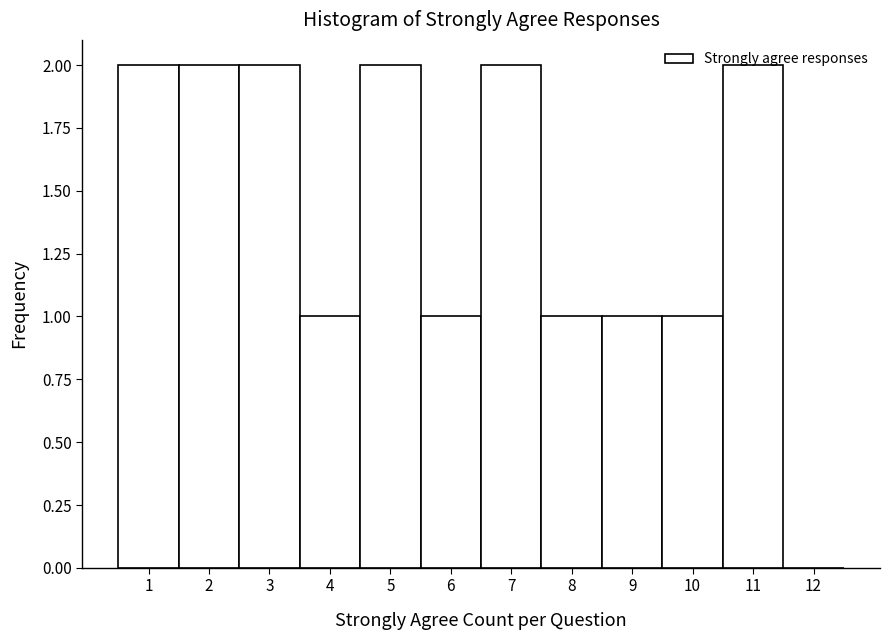

Reading left to right, list every bar in this chart as the range it spans on the x-axis followed by its height. The values are not printed on the chart, so give them approximately, as read against the axis.

0.5 to 1.5: 2
1.5 to 2.5: 2
2.5 to 3.5: 2
3.5 to 4.5: 1
4.5 to 5.5: 2
5.5 to 6.5: 1
6.5 to 7.5: 2
7.5 to 8.5: 1
8.5 to 9.5: 1
9.5 to 10.5: 1
10.5 to 11.5: 2
11.5 to 12.5: 0